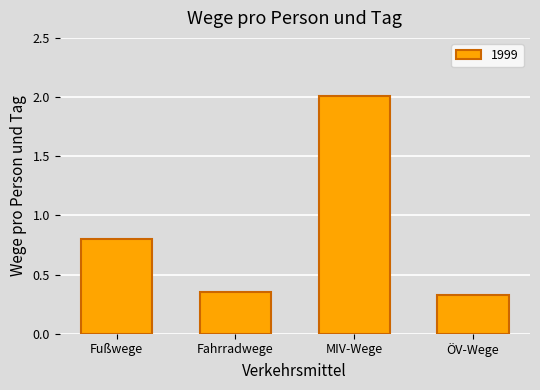

Which category has the highest value across all series?

MIV-Wege